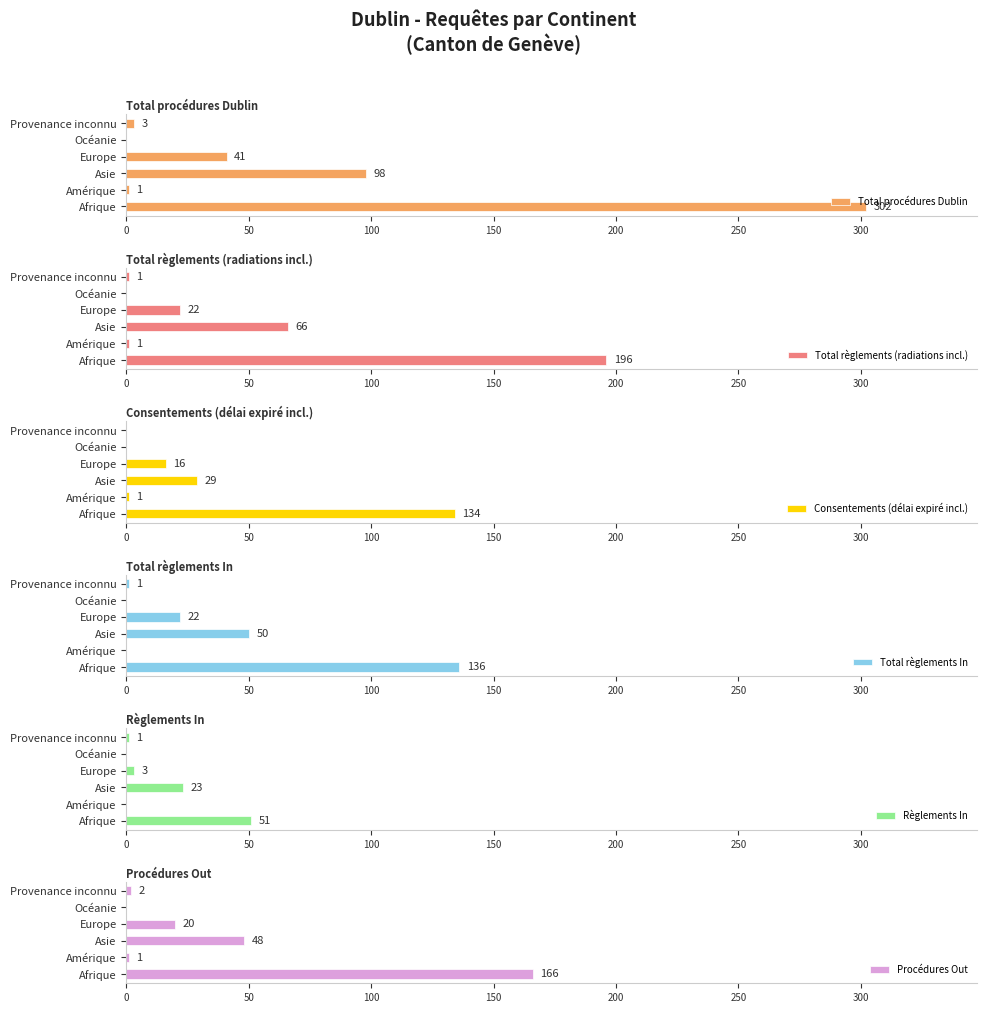

Which series has the largest range (max minus min)?

Total procédures Dublin